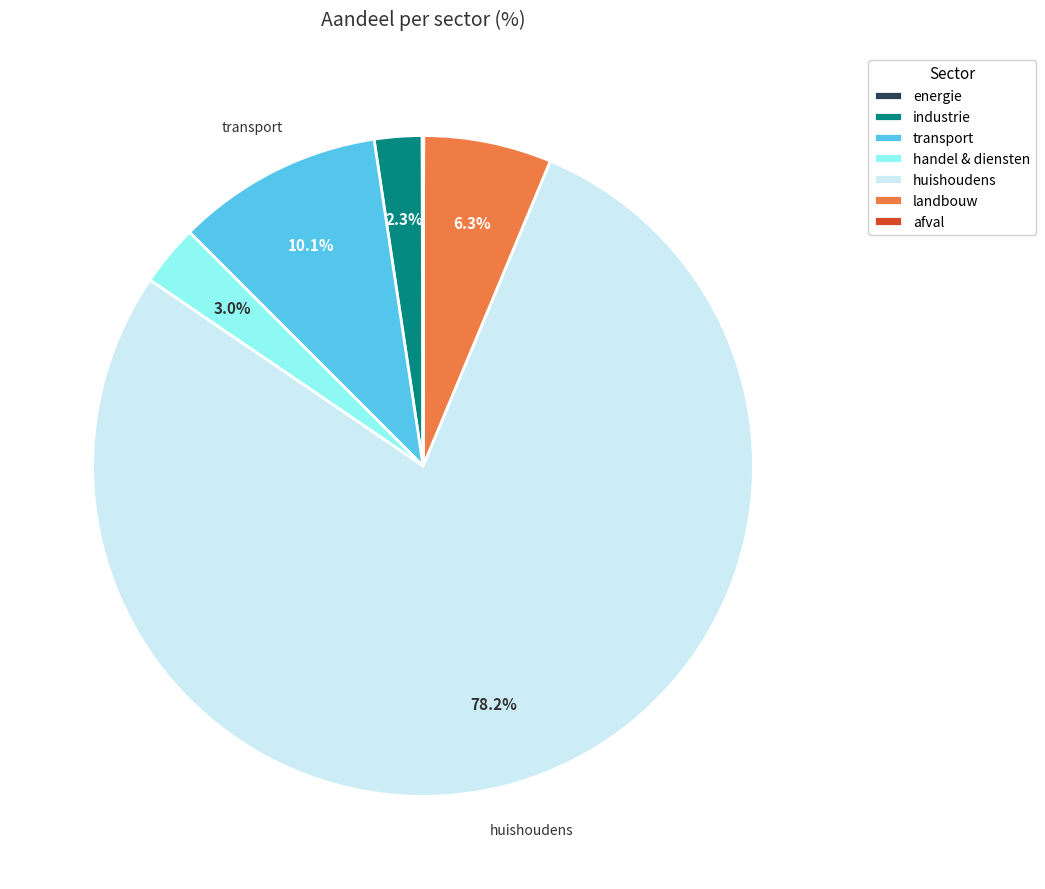

Is there any slice that represents more than half of the pie?

Yes